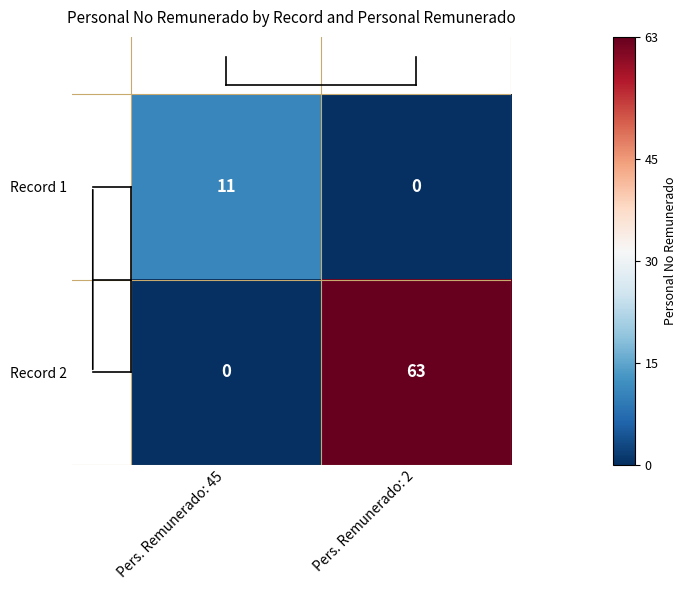

What is the difference between the highest and lowest values at Pers. Remunerado: 45?

11